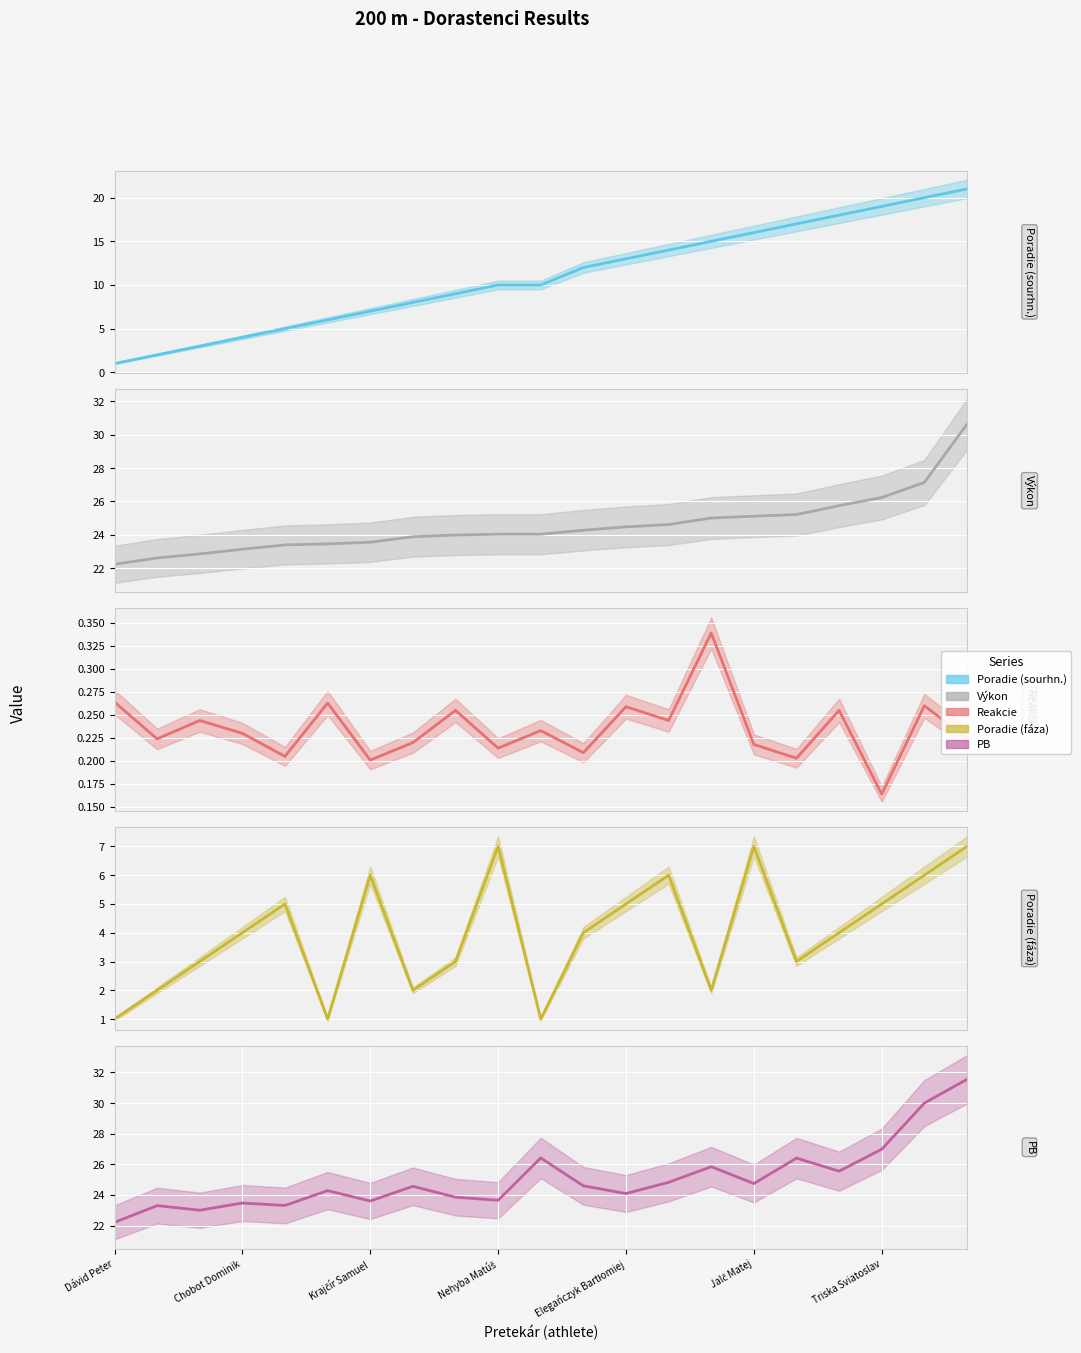

Which series has the widest spread of values?

Poradie (sourhn.) (mean)